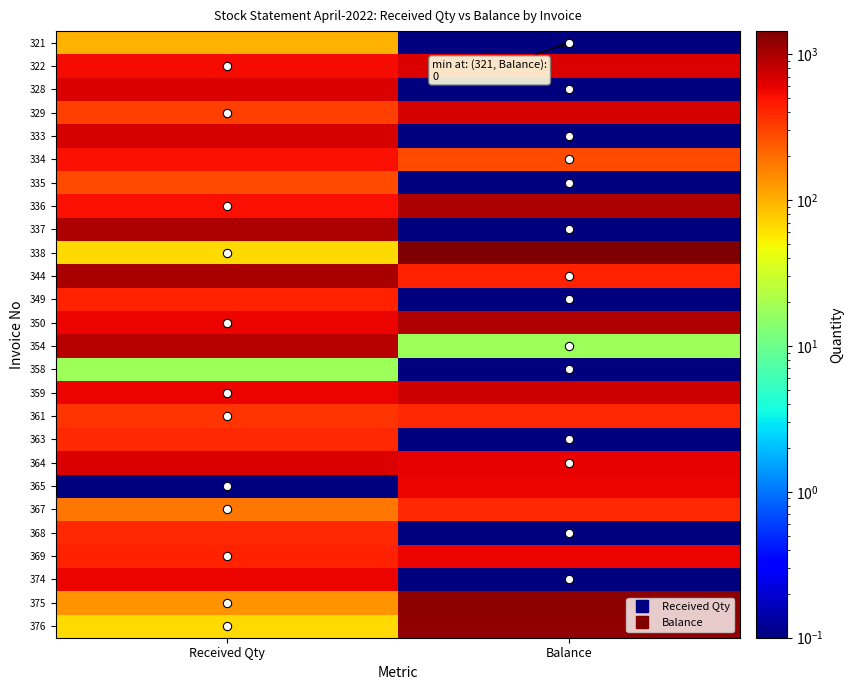

List the series in order of their peak value, highest first.

338, 375, 376, 344, 336, 337, 350, 354, 359, 329, 333, 322, 328, 364, 365, 369, 374, 334, 349, 367, 368, 361, 363, 335, 321, 358